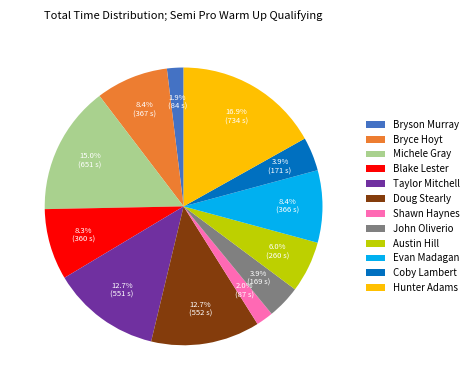

Which category has the biggest portion of the pie?

Hunter Adams